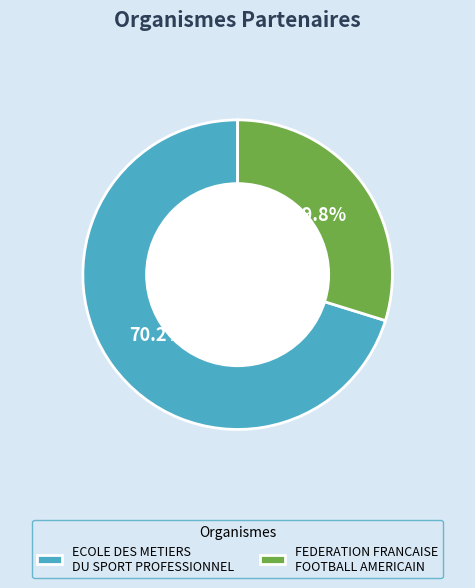

Is there any slice that represents more than half of the pie?

Yes